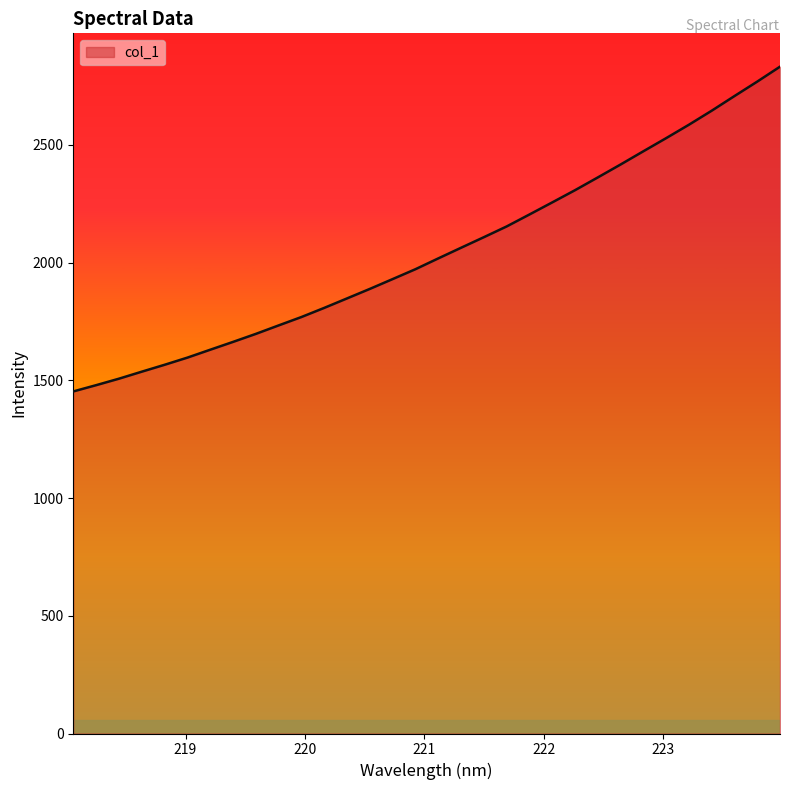

What is the difference between the maximum and minimum values?

1379.4